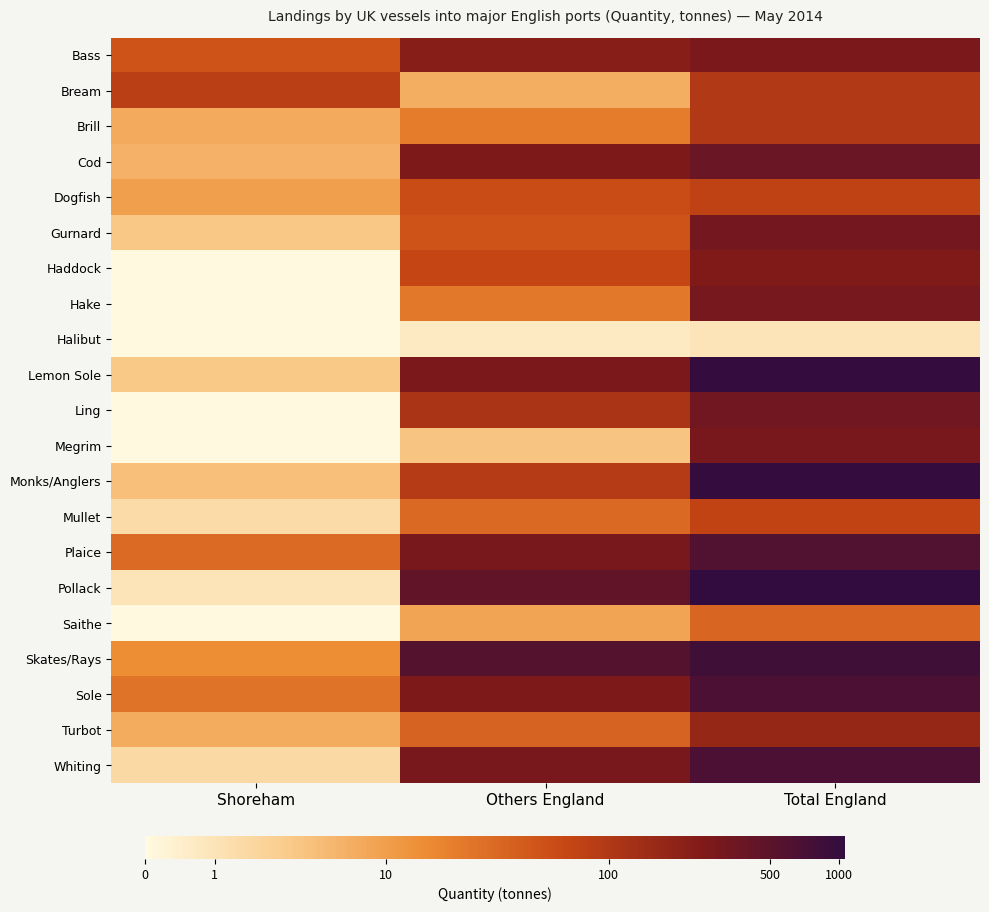

Reading right to left, list all the values displayed in this chart.

Bass: Total England=5.7	Others England=5.4	Shoreham=3.9
Bream: Total England=4.6	Others England=2.1	Shoreham=4.4
Brill: Total England=4.6	Others England=3.1	Shoreham=2.1
Cod: Total England=5.9	Others England=5.6	Shoreham=2.0
Dogfish: Total England=4.3	Others England=4.1	Shoreham=2.4
Gurnard: Total England=5.8	Others England=3.9	Shoreham=1.5
Haddock: Total England=5.5	Others England=4.2	Shoreham=0.0
Hake: Total England=5.7	Others England=3.2	Shoreham=0.0
Halibut: Total England=0.7	Others England=0.5	Shoreham=0.0
Lemon Sole: Total England=6.9	Others England=5.6	Shoreham=1.4
Ling: Total England=5.8	Others England=4.7	Shoreham=0.0
Megrim: Total England=5.7	Others England=1.6	Shoreham=0.0
Monks/Anglers: Total England=6.9	Others England=4.5	Shoreham=1.7
Mullet: Total England=4.3	Others England=3.5	Shoreham=0.9
Plaice: Total England=6.4	Others England=5.7	Shoreham=3.5
Pollack: Total England=7.0	Others England=6.1	Shoreham=0.7
Saithe: Total England=3.5	Others England=2.3	Shoreham=0.0
Skates/Rays: Total England=6.7	Others England=6.4	Shoreham=2.8
Sole: Total England=6.5	Others England=5.6	Shoreham=3.3
Turbot: Total England=5.1	Others England=3.6	Shoreham=2.1
Whiting: Total England=6.5	Others England=5.7	Shoreham=1.0